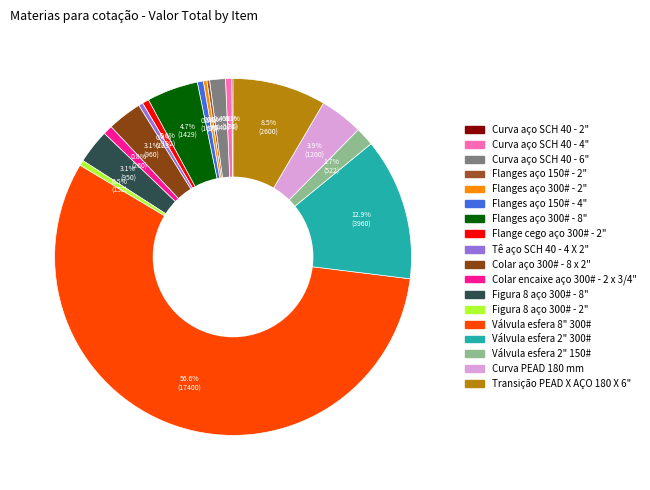

Which slice represents more than half of the pie?

Válvula esfera 8" 300#